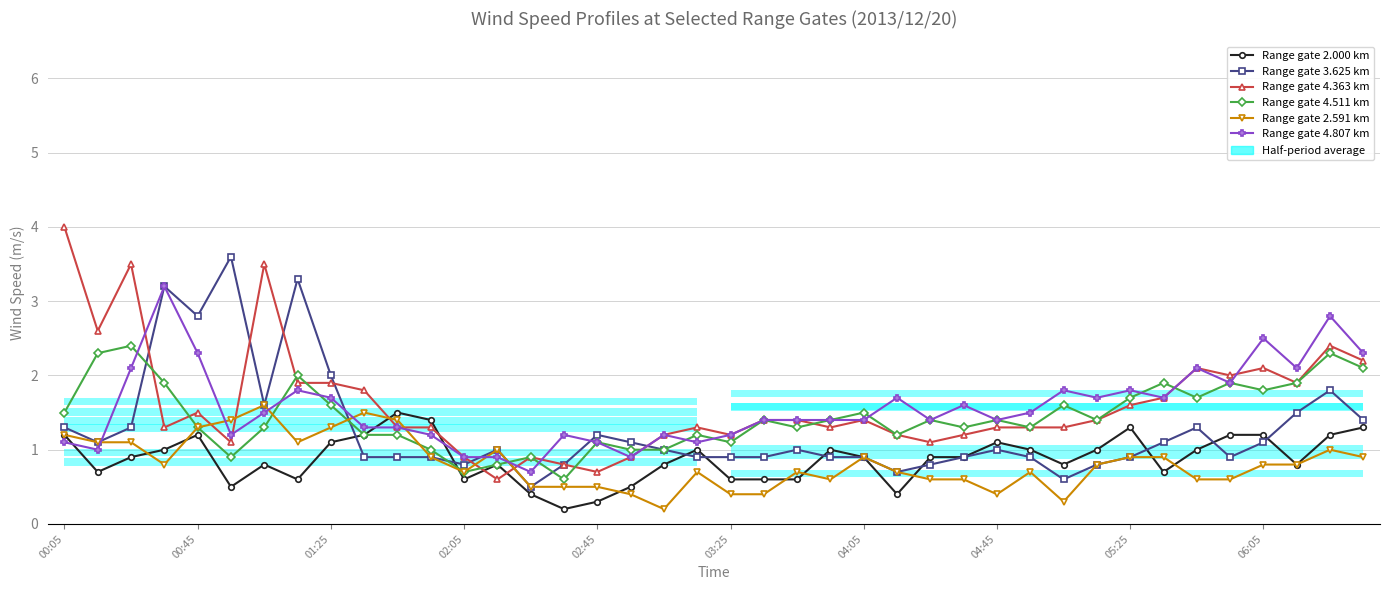

Rank the series at 00:05 from lowest to highest value.

Range gate 4.807 km, Range gate 2.000 km, Range gate 2.591 km, Range gate 3.625 km, Range gate 4.511 km, Range gate 4.363 km